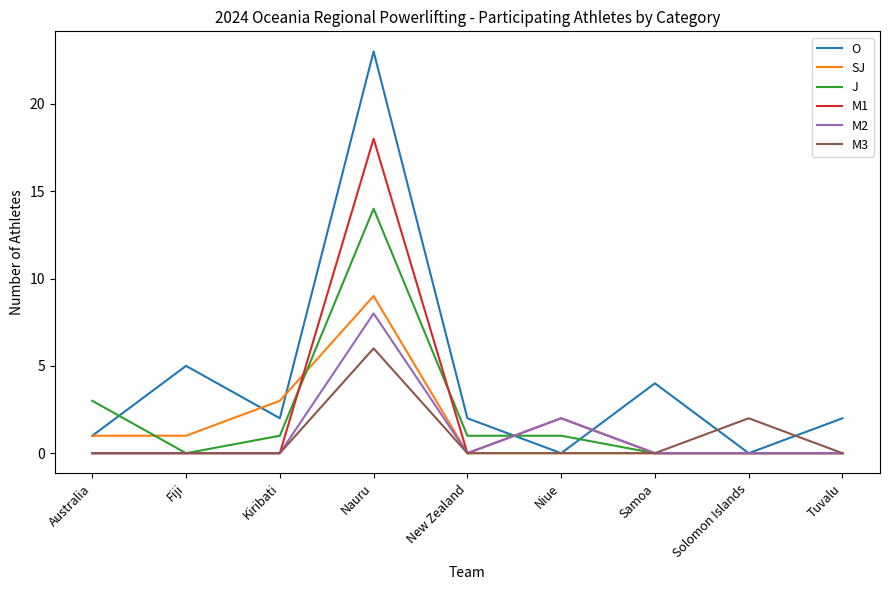

Reading left to right, list all the values displayed in this chart.

O: Australia=1	Fiji=5	Kiribati=2	Nauru=23	New Zealand=2	Niue=0	Samoa=4	Solomon Islands=0	Tuvalu=2
SJ: Australia=1	Fiji=1	Kiribati=3	Nauru=9	New Zealand=0	Niue=0	Samoa=0	Solomon Islands=0	Tuvalu=0
J: Australia=3	Fiji=0	Kiribati=1	Nauru=14	New Zealand=1	Niue=1	Samoa=0	Solomon Islands=0	Tuvalu=0
M1: Australia=0	Fiji=0	Kiribati=0	Nauru=18	New Zealand=0	Niue=2	Samoa=0	Solomon Islands=0	Tuvalu=0
M2: Australia=0	Fiji=0	Kiribati=0	Nauru=8	New Zealand=0	Niue=2	Samoa=0	Solomon Islands=0	Tuvalu=0
M3: Australia=0	Fiji=0	Kiribati=0	Nauru=6	New Zealand=0	Niue=0	Samoa=0	Solomon Islands=2	Tuvalu=0